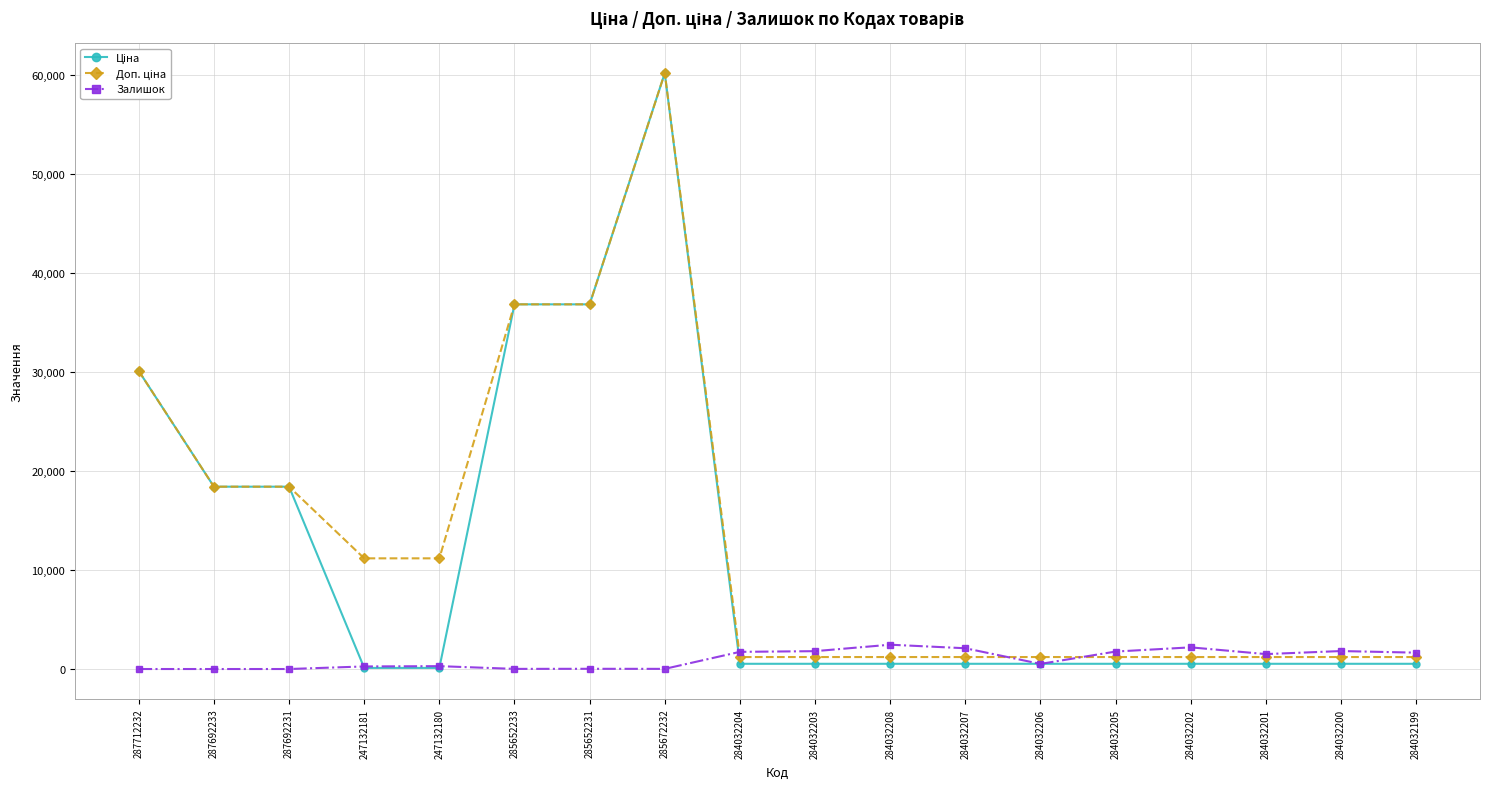

Which label corresponds to the largest value in the chart?

285672232